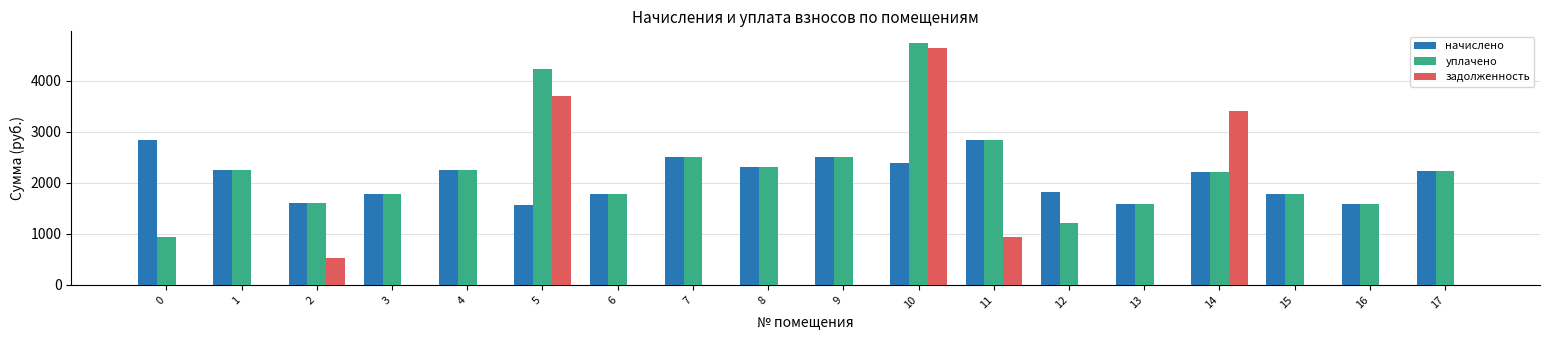

What is the average value of the задолженность series?

735.8